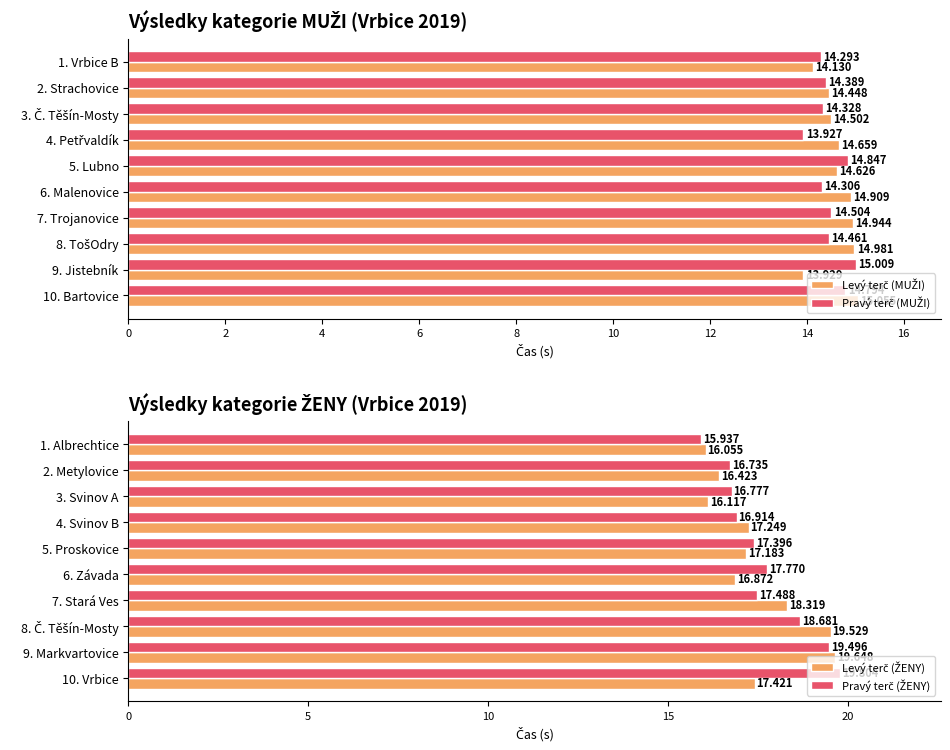

What is the value of the Levý terč (ŽENY) bar at the 1st from the left?

16.1